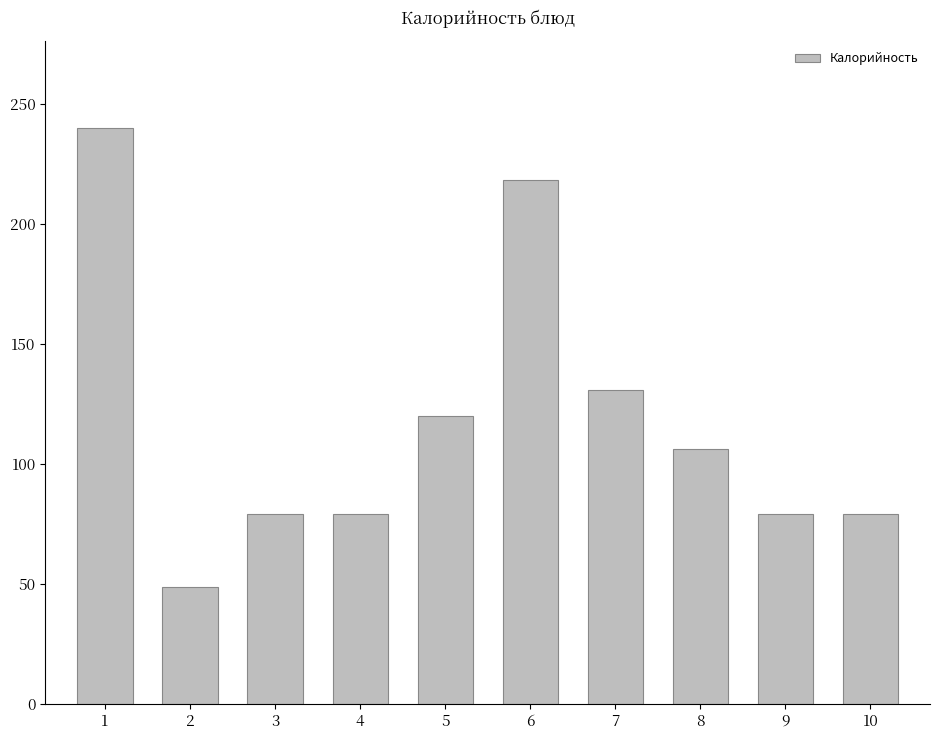

What is the average value?

118.0